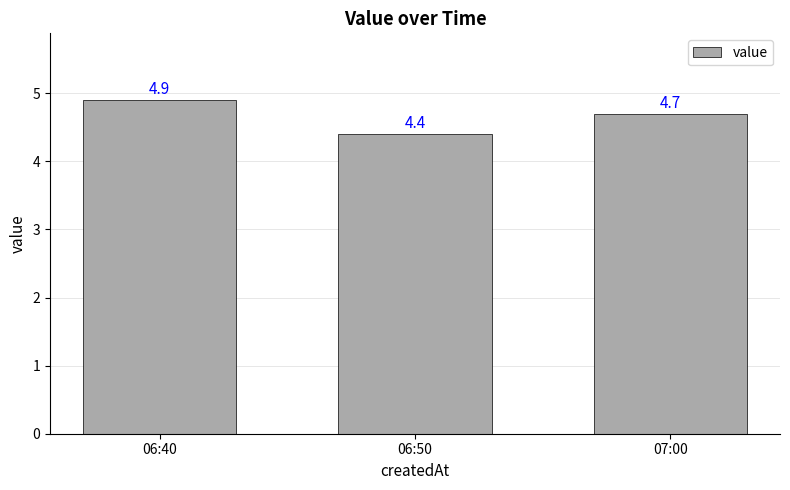

What is the value of the 3rd bar from the left?

4.7